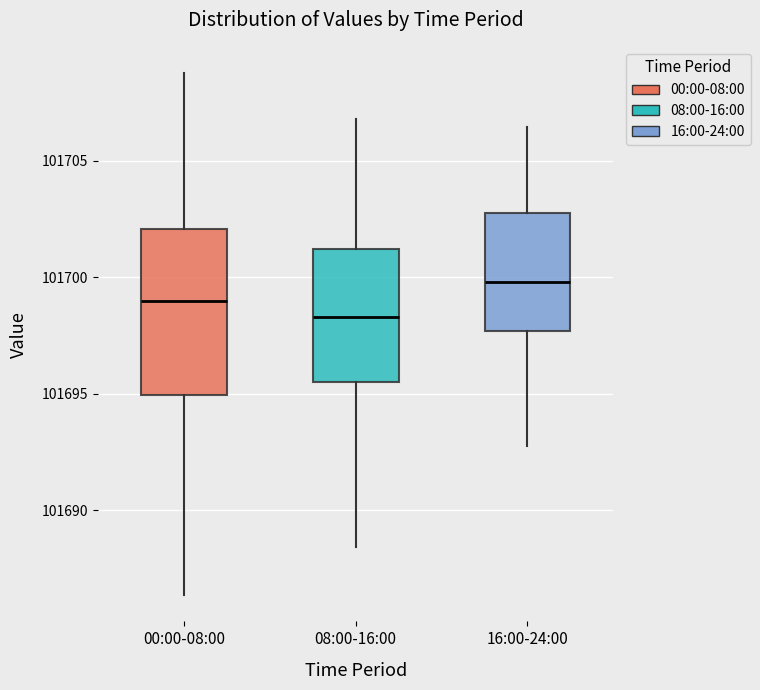

Reading left to right, transcribe this box plot: for each box, give where its median line is, the range the box spans, and where its two whiskers end, as read against the y-axis. The values are not printed on the chart, so give them approximately, as read against the axis.

00:00-08:00: median 101699.0, box 101695.0 to 101702.0, whiskers 101686.5 to 101709.0
08:00-16:00: median 101698.5, box 101695.5 to 101701.0, whiskers 101688.5 to 101707.0
16:00-24:00: median 101700.0, box 101697.5 to 101703.0, whiskers 101693.0 to 101706.5